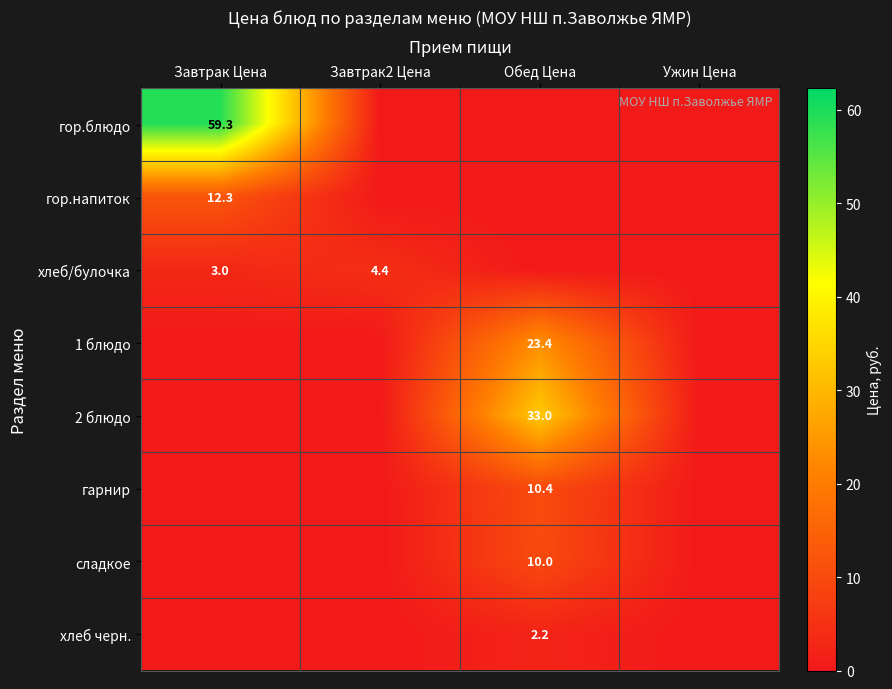

The гор.блюдо series shows 91.6 at Завтрак Цена. True or false?

False